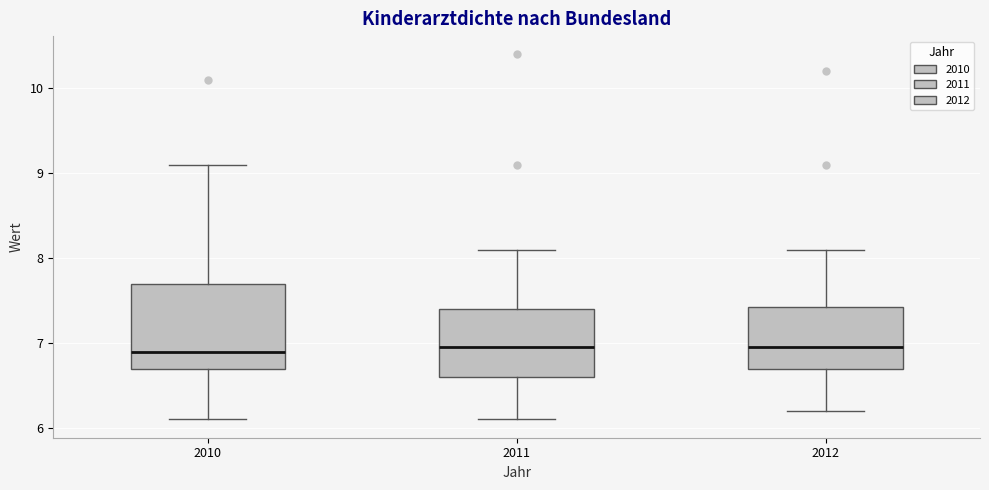

Where does the median line of the box at x = 2010 sit on the y-axis? The values are not printed on the chart, so give them approximately, as read against the axis.

6.9